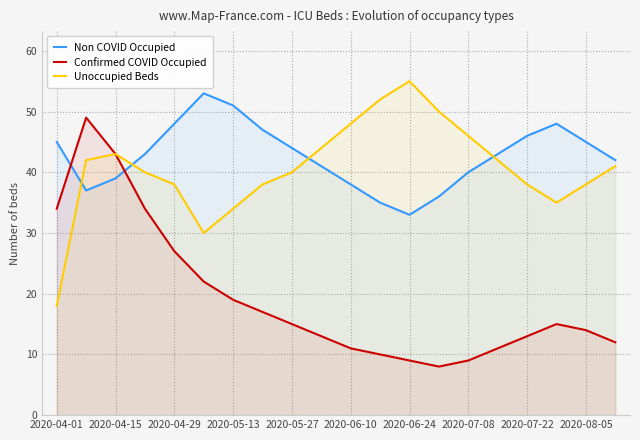

After their last crossing, which series has the higher values: Confirmed COVID Occupied or Non COVID Occupied?

Non COVID Occupied